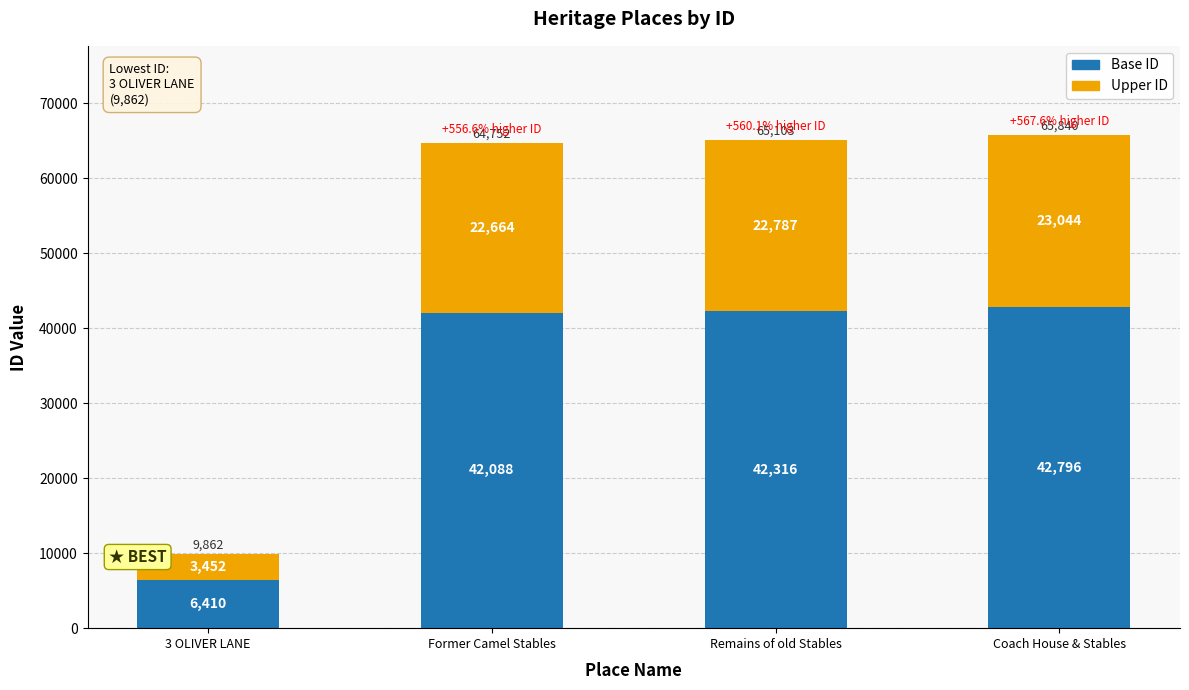

Are the bars grouped side by side (vs. stacked)?

No